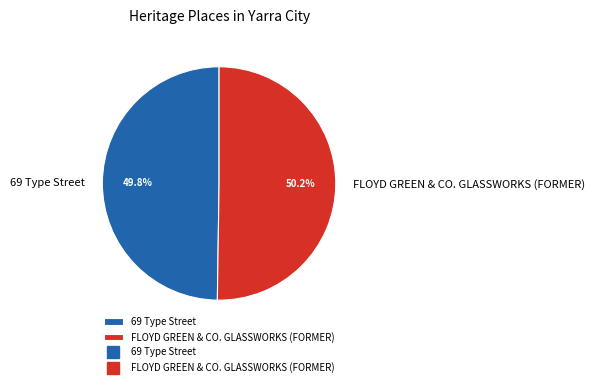

To the nearest percent, what percentage of the pie is 69 Type Street?

50%